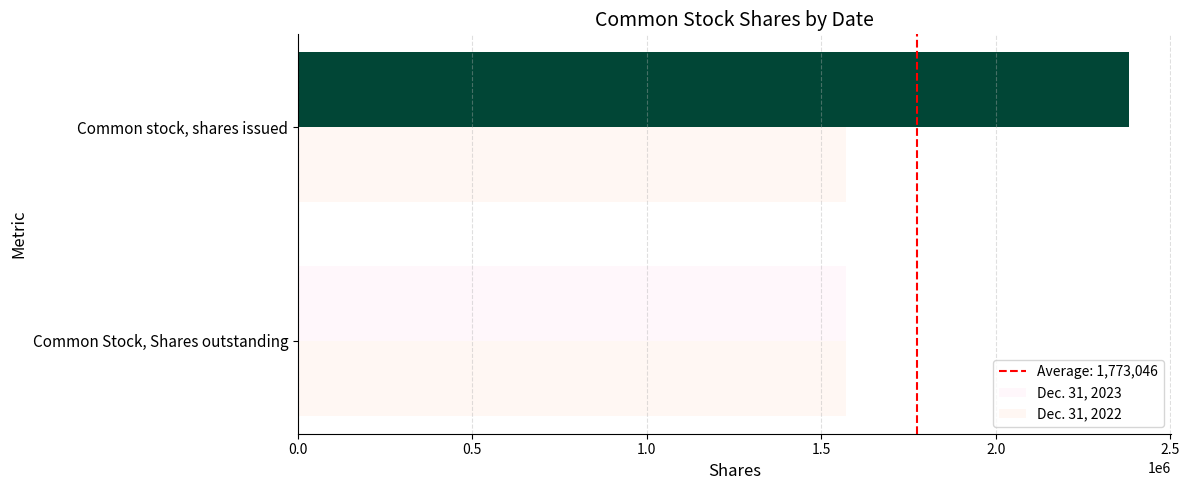

Which series has the widest spread of values?

Dec. 31, 2023